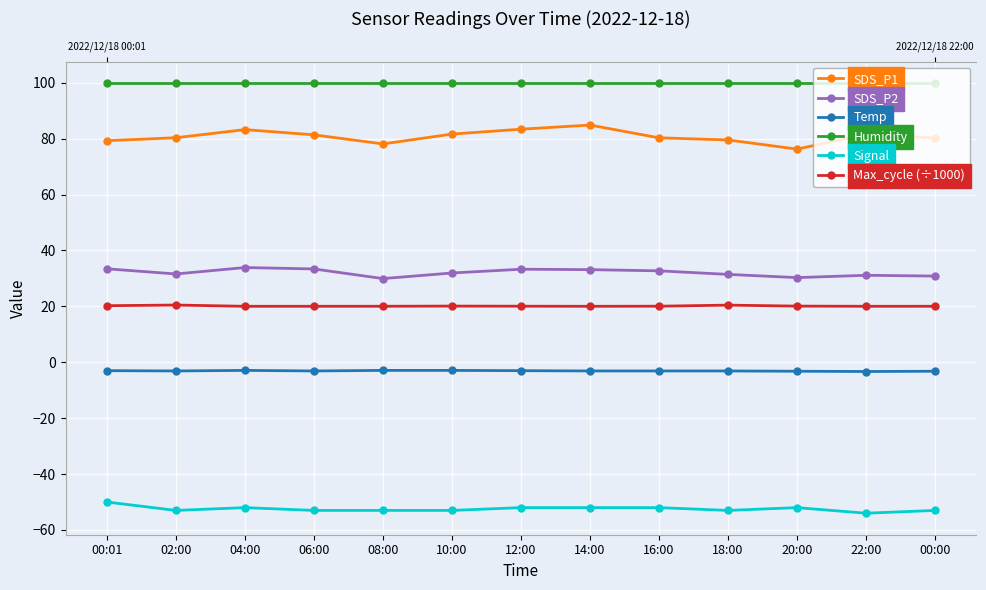

Does the chart display data point markers on the line(s)?

Yes